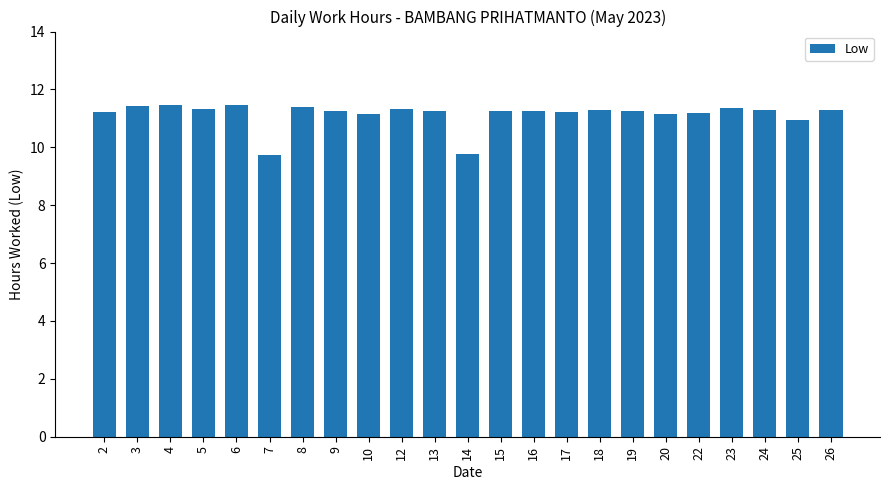

What is the difference between the maximum and minimum values?

1.7